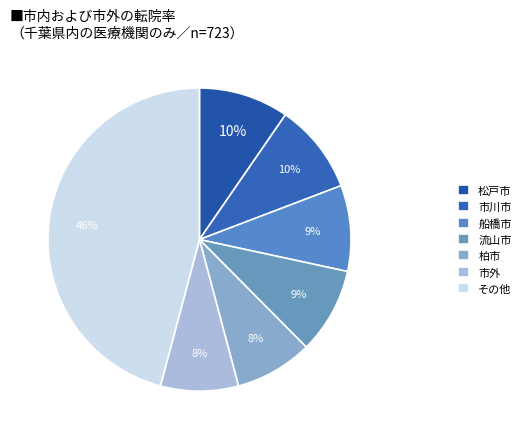

Which slice is the largest?

その他